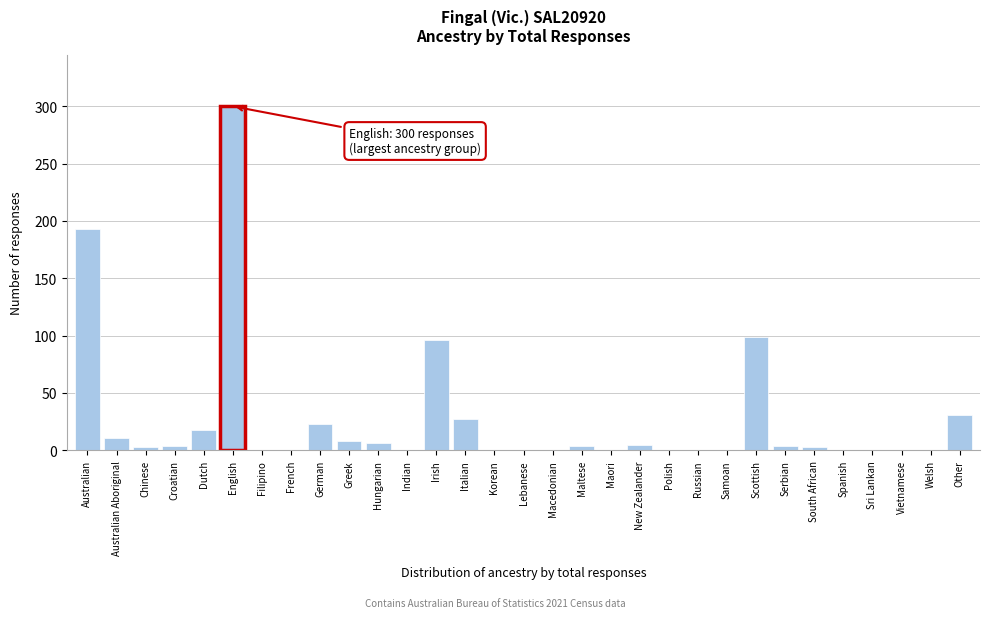

The chart shows a value of 193 at Australian. True or false?

True